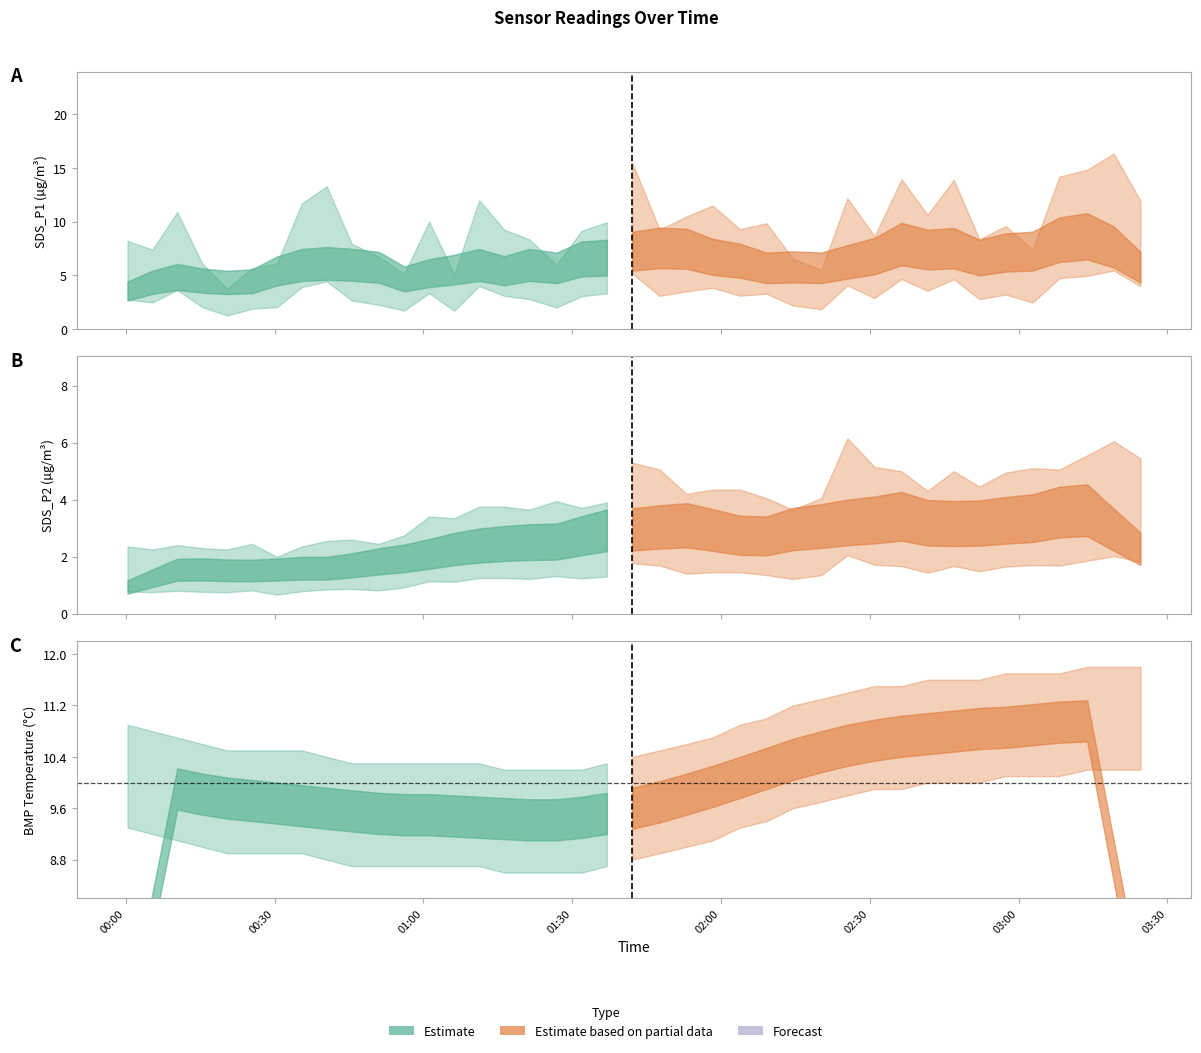

What is the spread (max minus min) of values at 35?

7.5